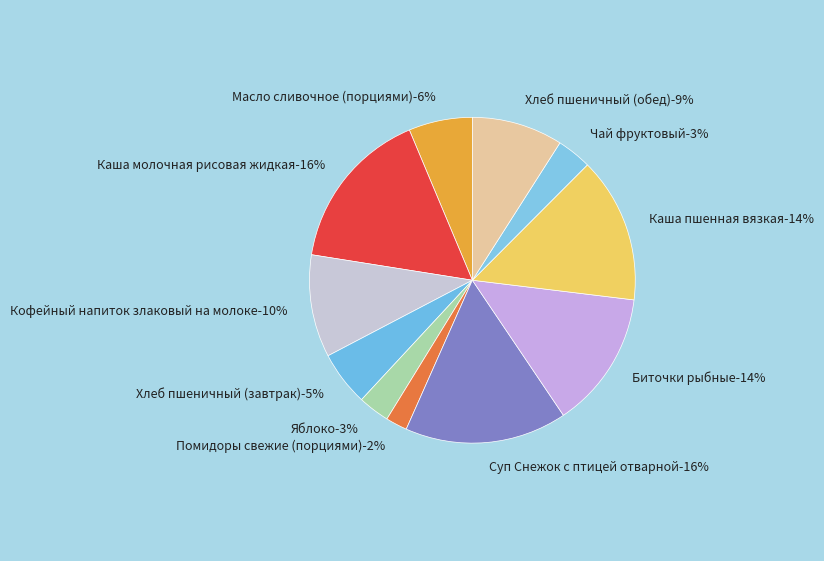

The Каша молочная рисовая жидкая slice represents 31% of the pie. True or false?

False